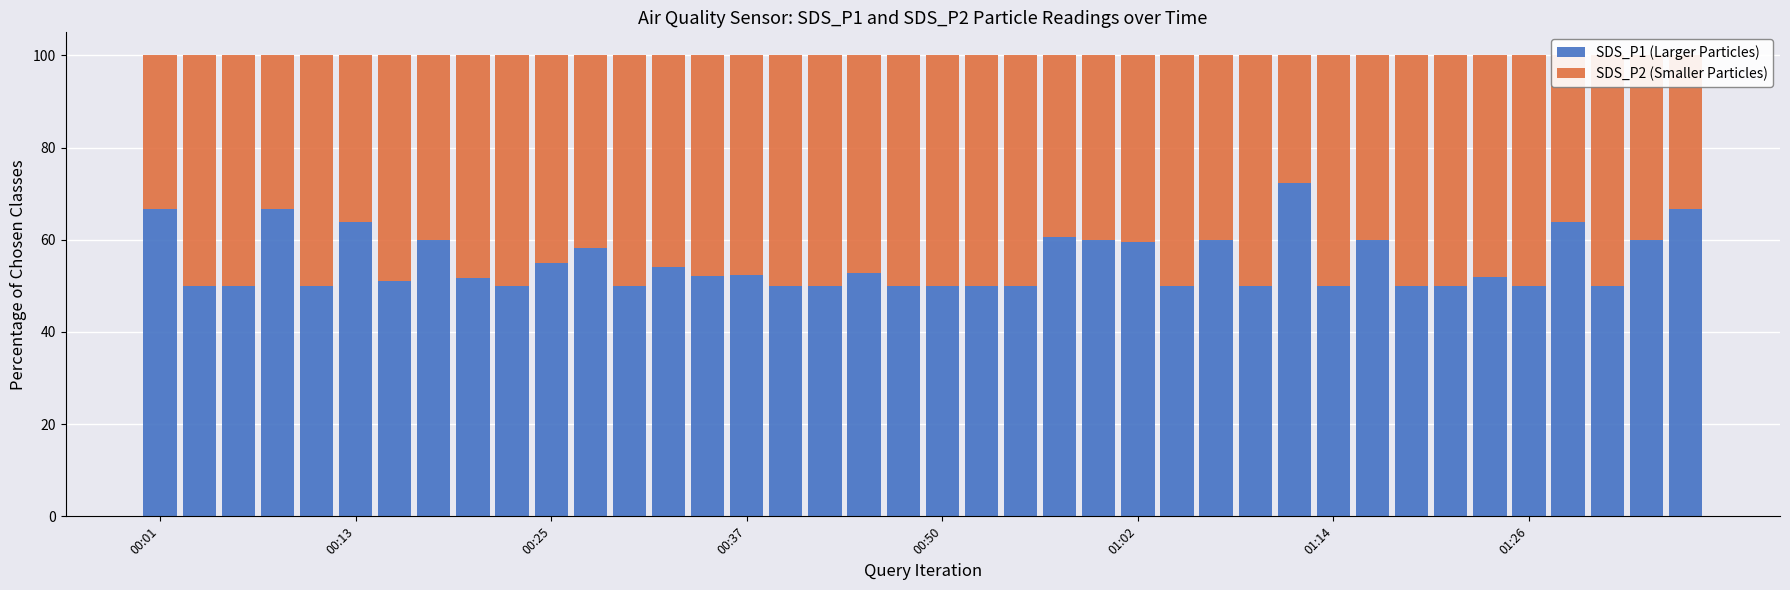

At which label does SDS_P1 (Larger Particles) first exceed 52?

00:01